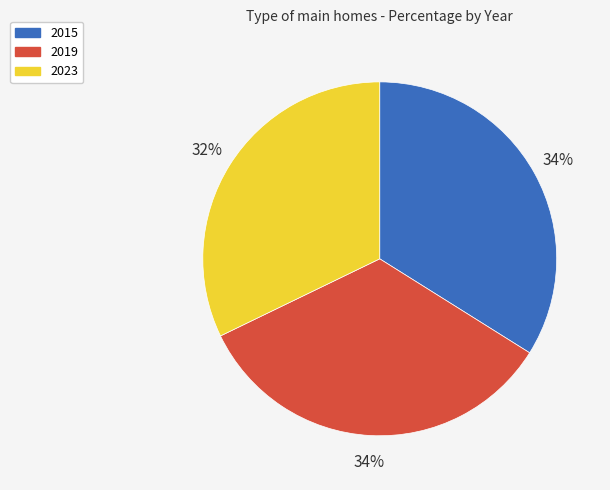

Which has a higher value, 2023 or 2019?

2019